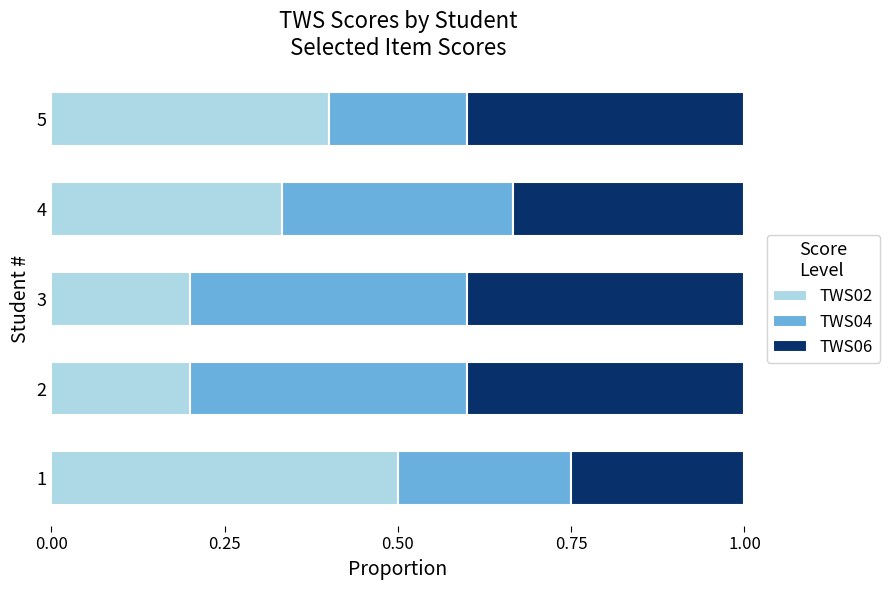

The TWS02 series shows 0.4 at 5. True or false?

True